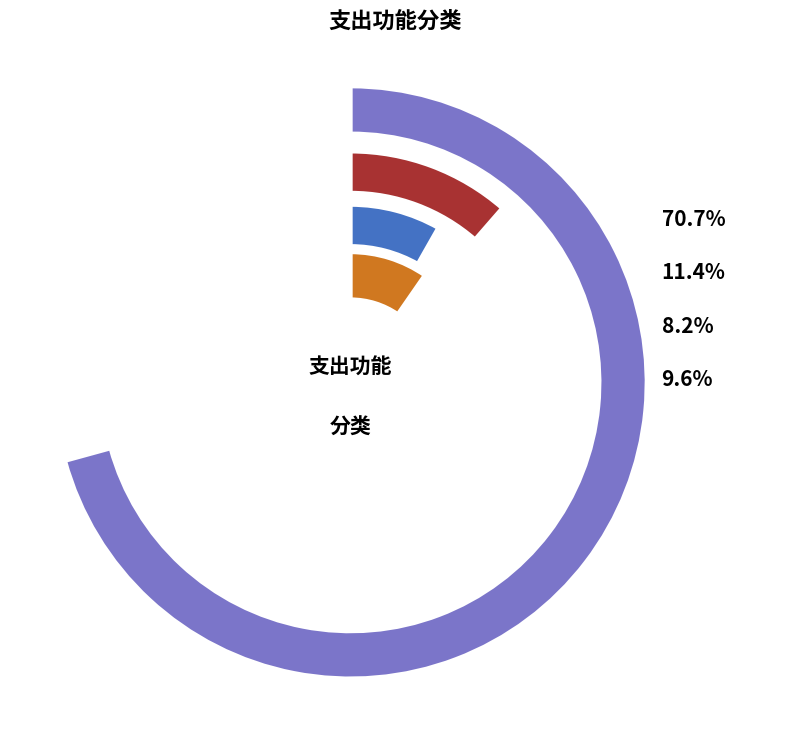

How many slices are in this pie chart?

4